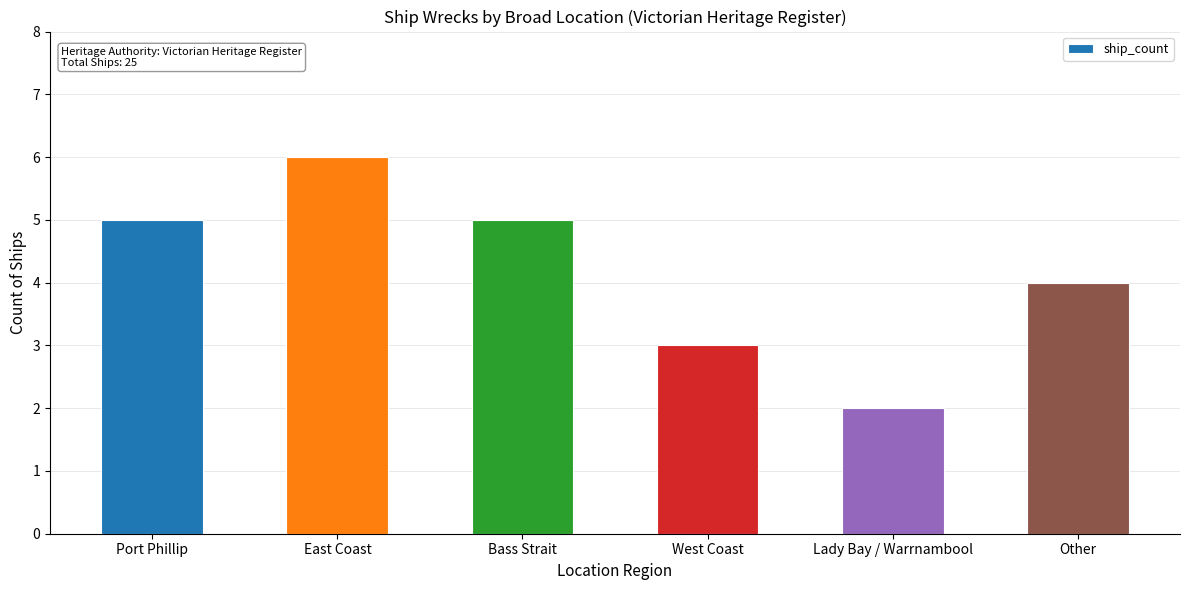

True or false: the data shows 2 at Lady Bay / Warrnambool.

True